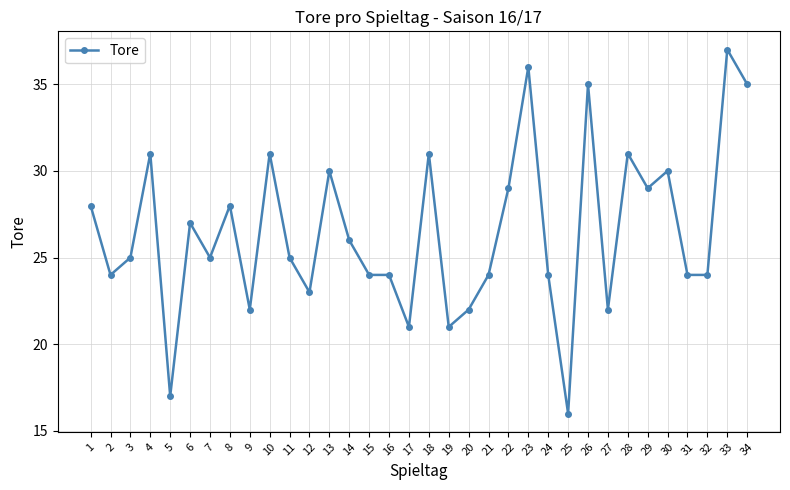

How many data points does each series have?

34